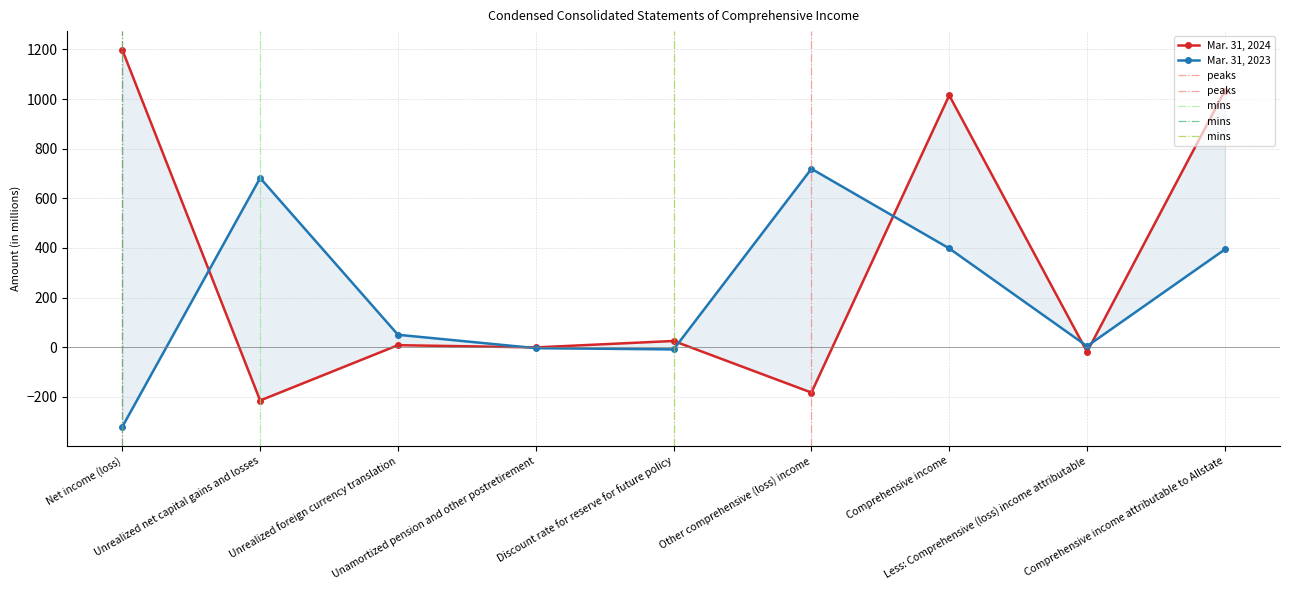

At which label does Mar. 31, 2023 reach its peak?

Other comprehensive (loss) income